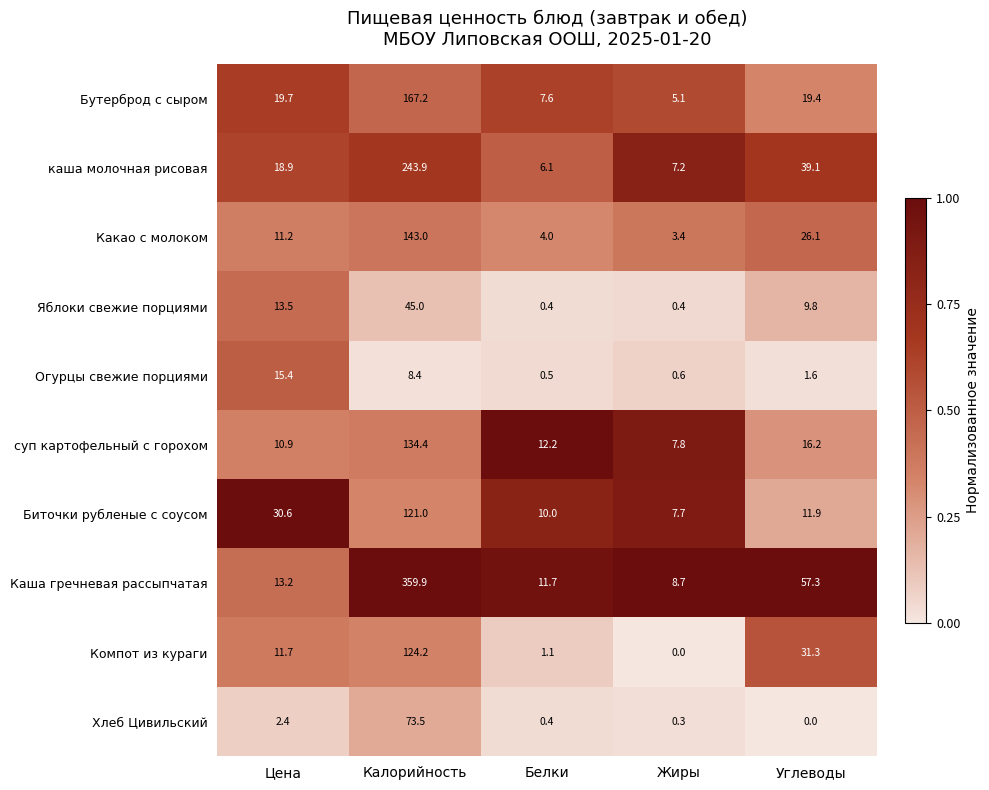

What is the difference between the highest and lowest values at Калорийность?

351.5